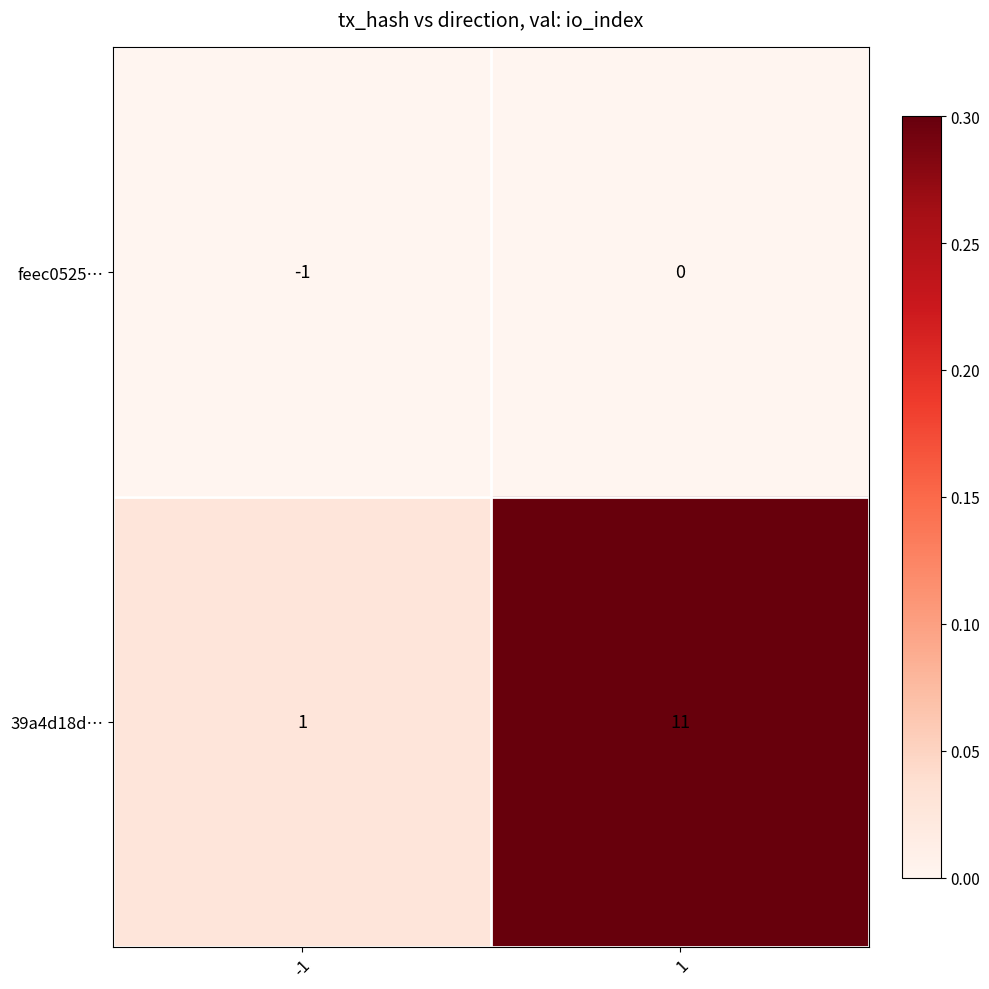

Reading left to right, transcribe all the data shown in this chart.

feec0525…: -1	0
39a4d18d…: 1	11